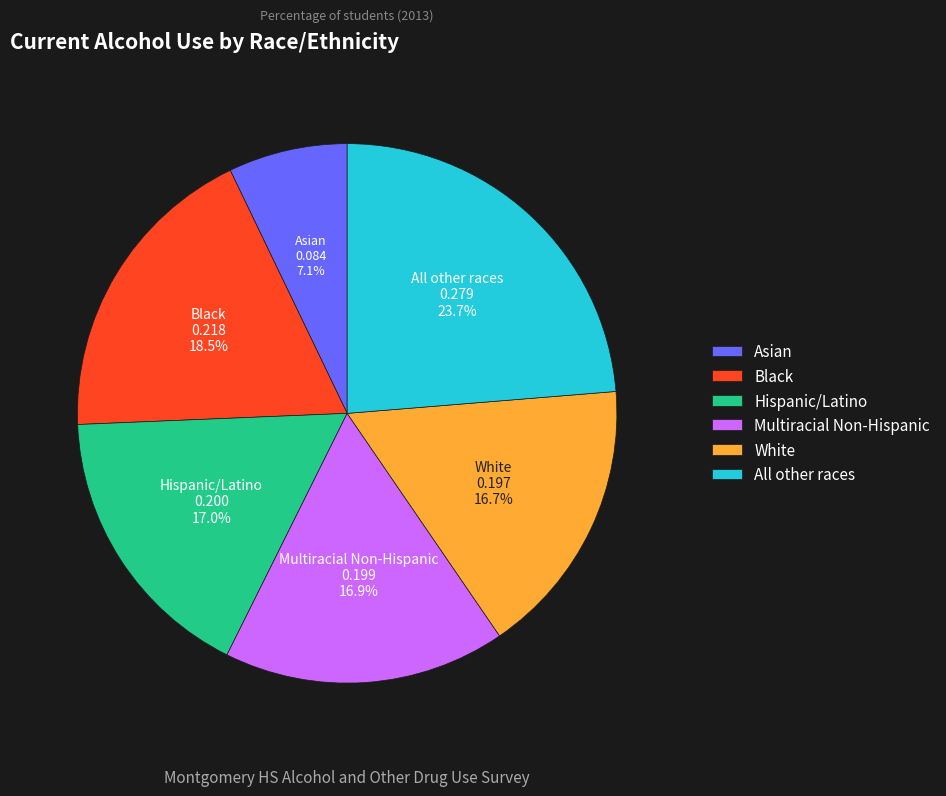

Which category has the smallest portion of the pie?

Asian